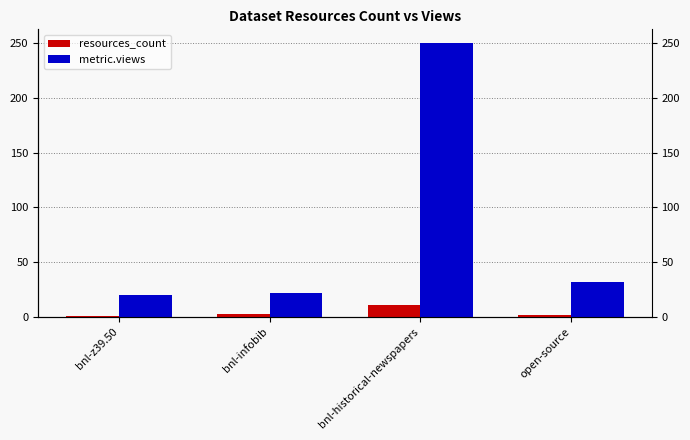

Reading left to right, what are all the values shown in this chart?

resources_count: 1	3	11	2
metric.views: 20	22	250	32